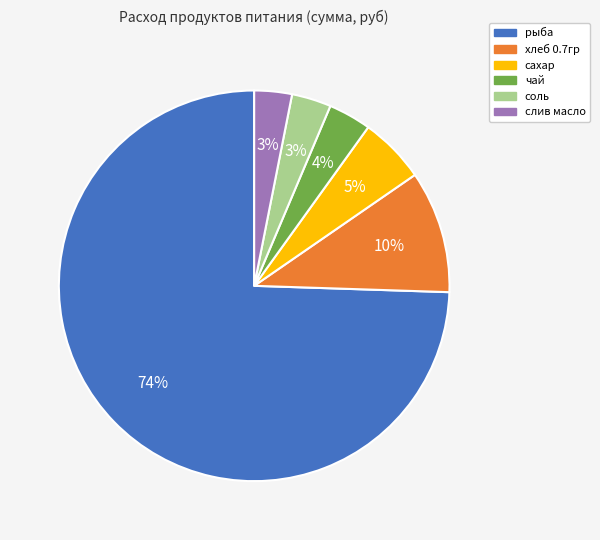

Is it true that сахар is 1% of the pie?

False